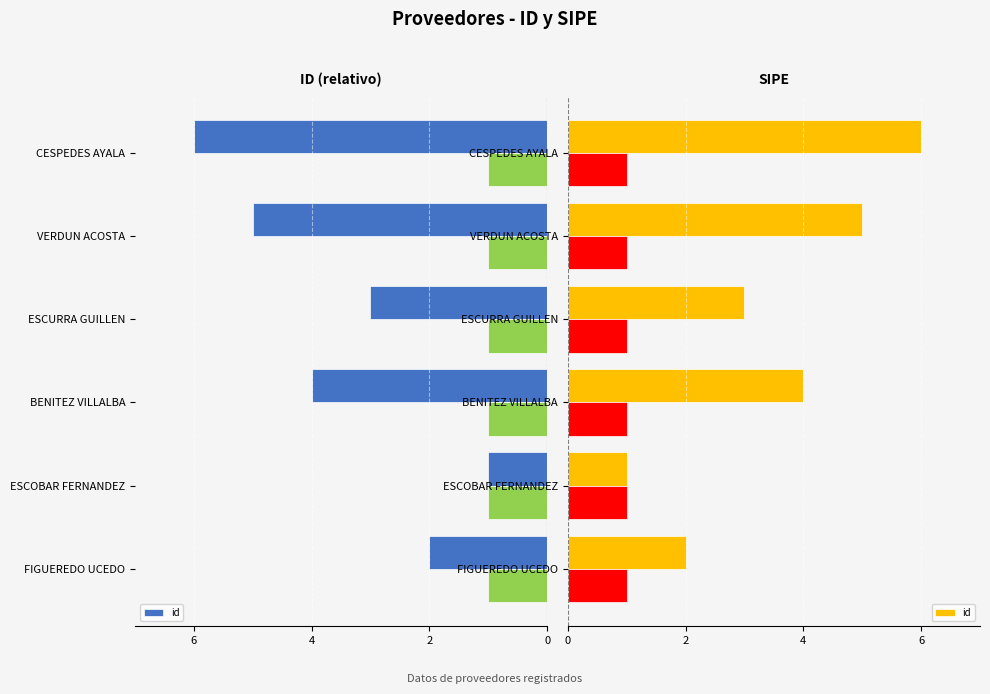

Count the values in the range 2 to 5.

4